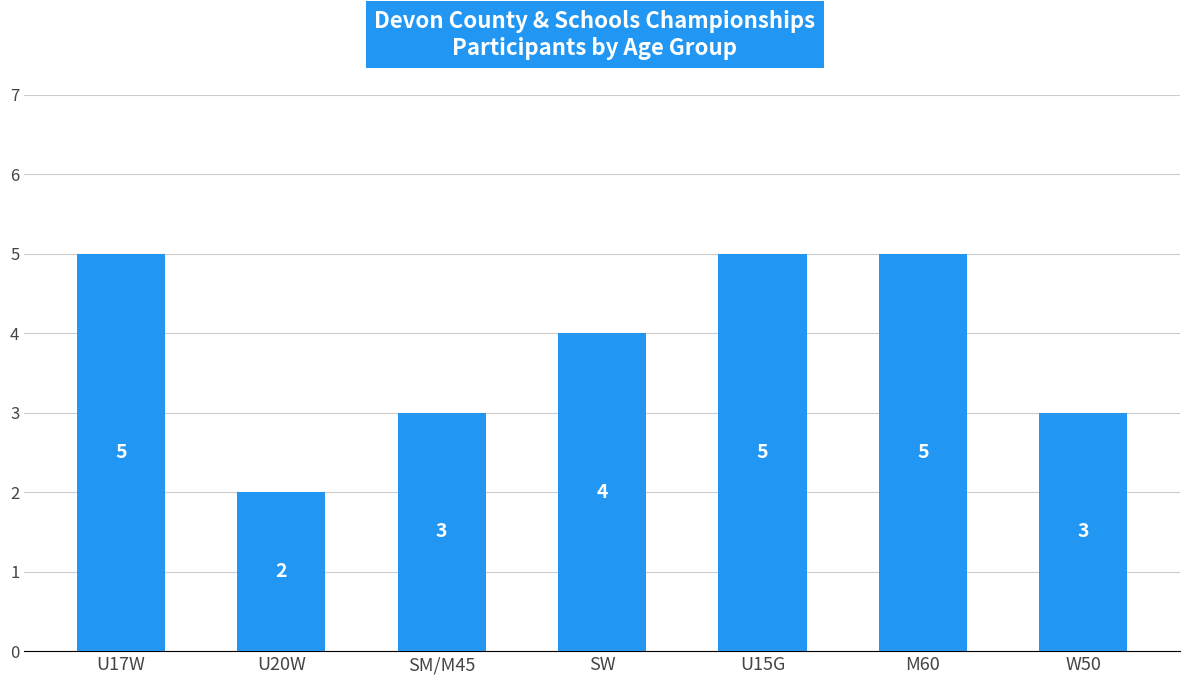

What is the sum of the values at W50 and U17W?

8